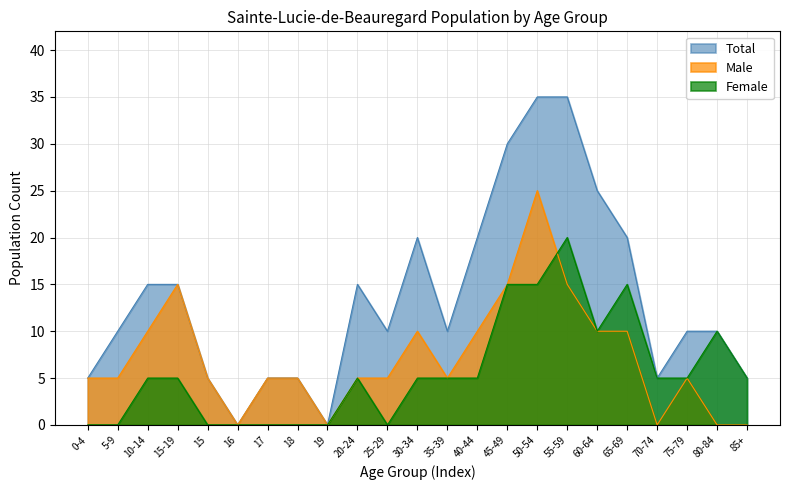

Rank the series at 25-29 from lowest to highest value.

Female, Male, Total